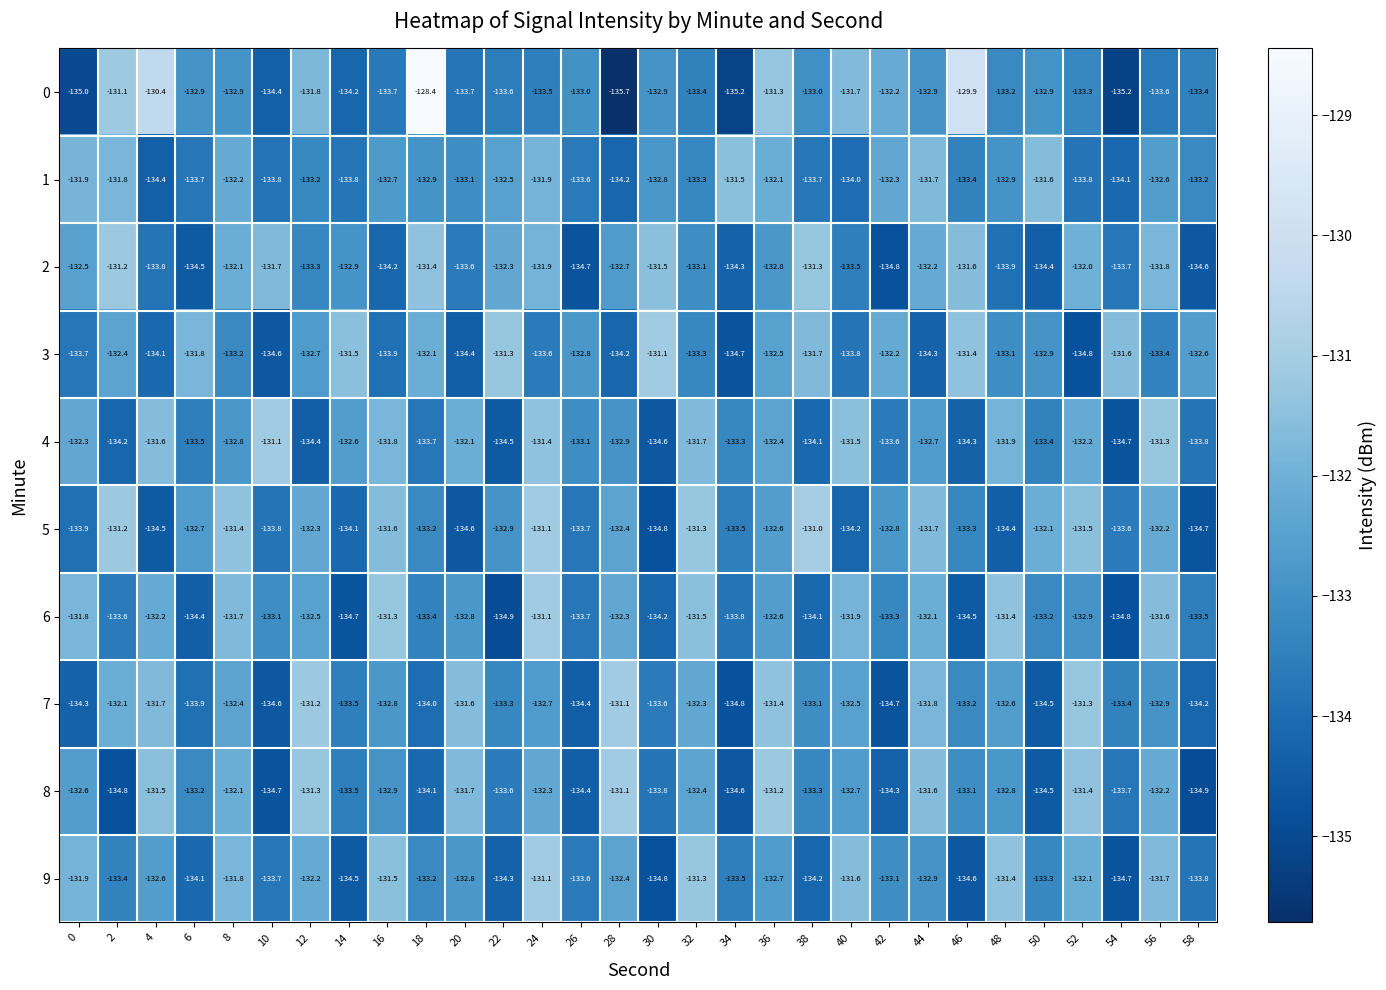

What is the sum of all 5 values?

-3987.1